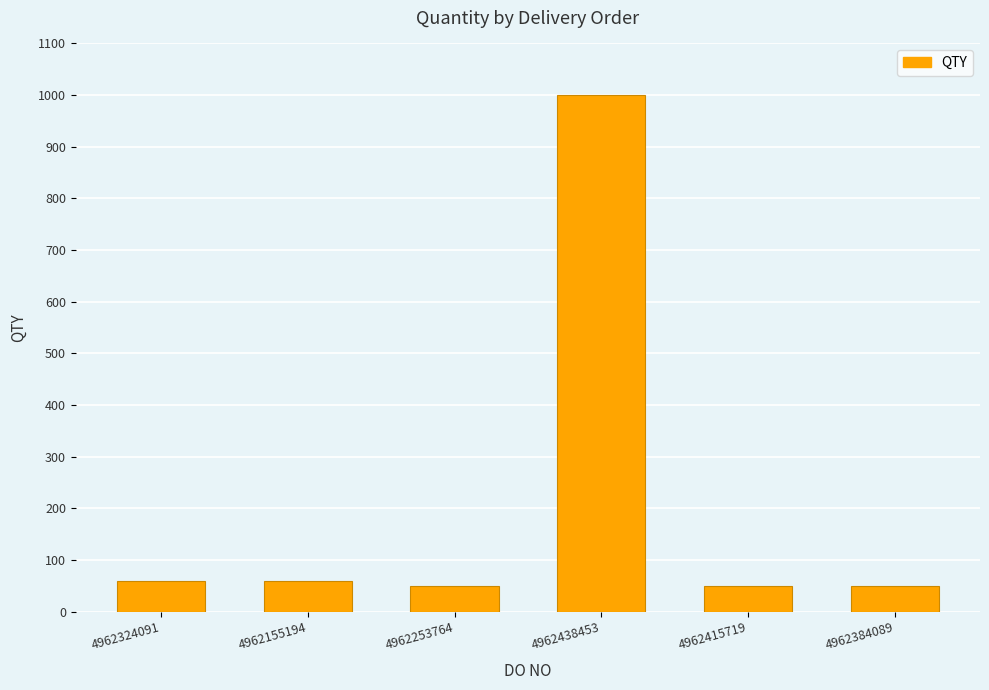

The value at 4962324091 is 18. True or false?

False